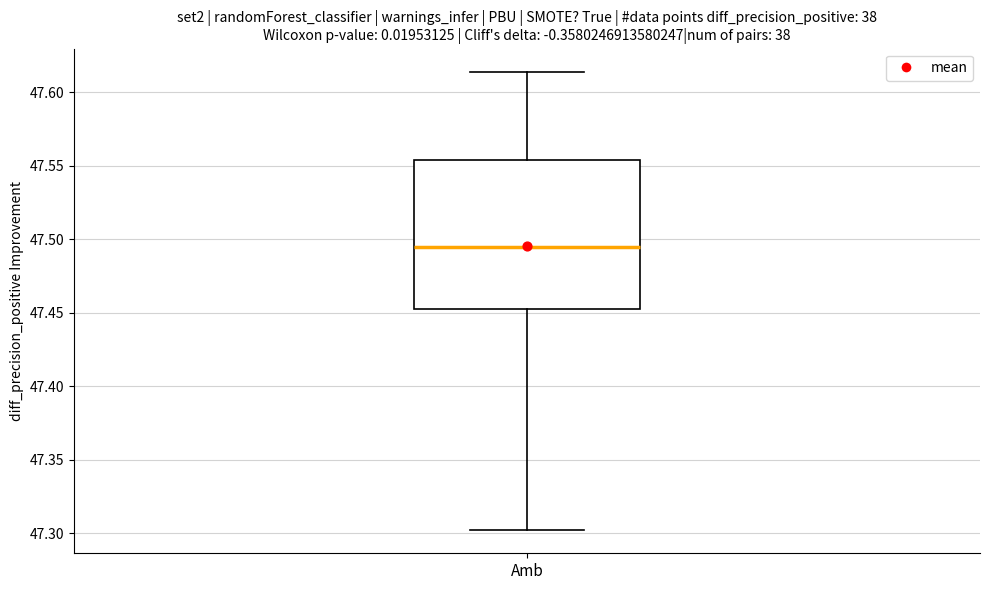

Transcribe this box plot: give where the median line is, the range the box spans, and where the two whiskers end, as read against the y-axis. The values are not printed on the chart, so give them approximately, as read against the axis.

median 47.495, box 47.455 to 47.555, whiskers 47.300 to 47.615